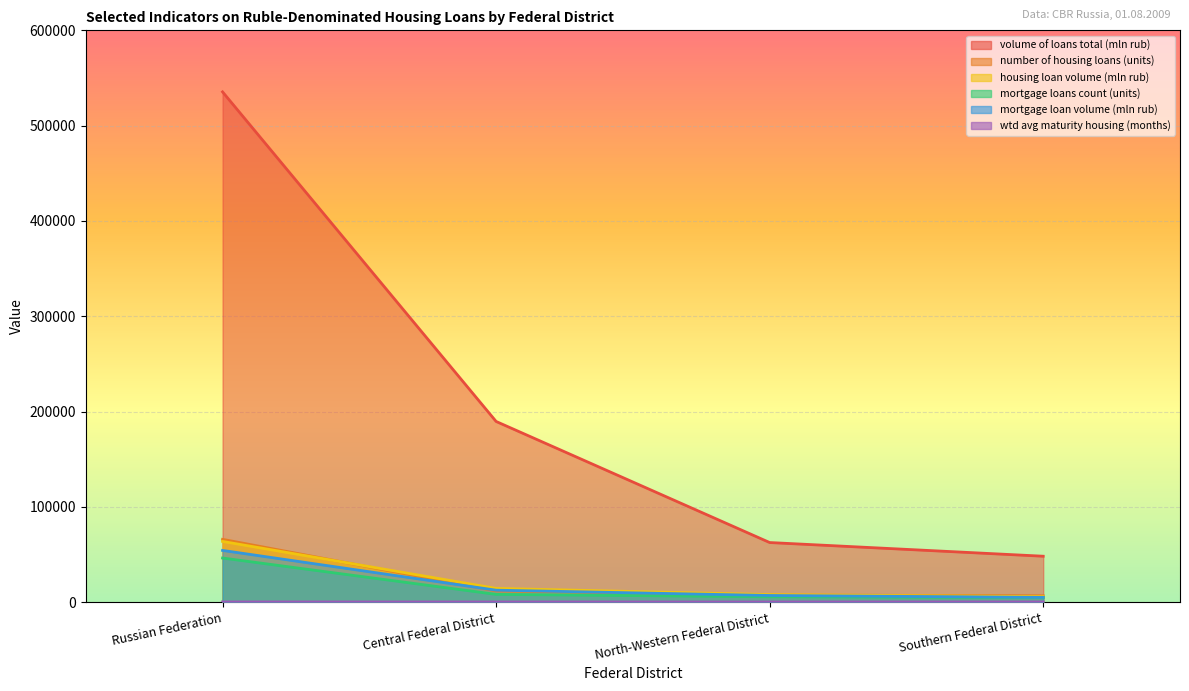

What is the approximate value of wtd avg maturity housing (months) at Central Federal District?

199.1